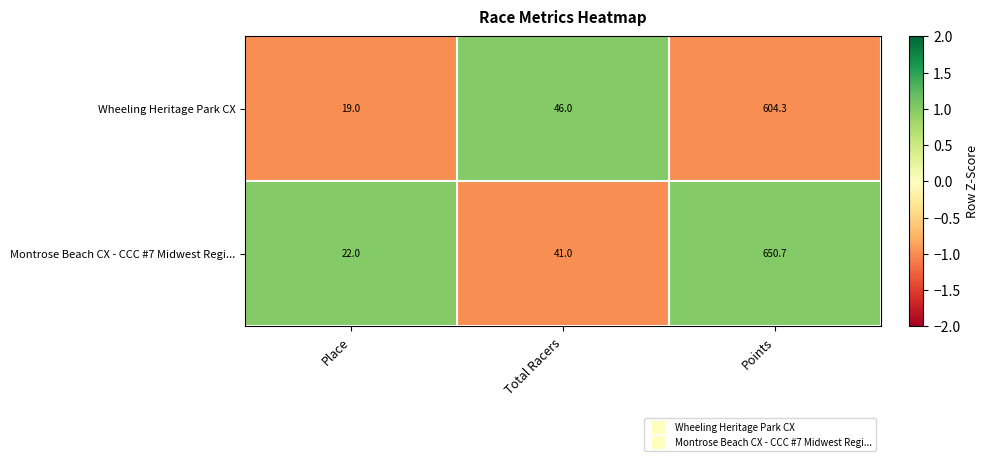

Where is Montrose Beach CX - CCC #7 Midwest Regi... nearest to the value 336?

Total Racers